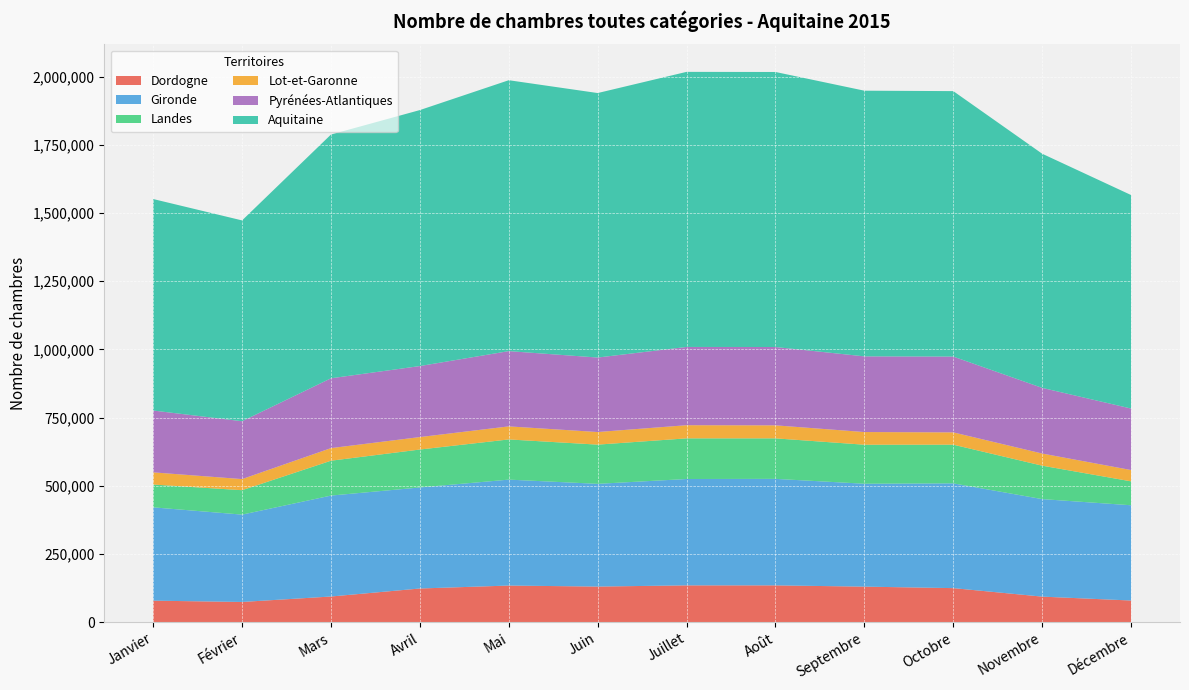

Reading left to right, extract all data points from this chart.

Dordogne: 78366	73609	93608	122980	133777	130060	134475	134448	129820	124360	93169	78902
Gironde: 342257	320352	370185	370560	388525	376807	390089	390641	377428	384240	357663	349368
Landes: 83631	89564	127883	139161	147380	143799	149075	148568	143059	141869	122619	87721
Lot-et-Garonne: 44698	40738	46204	45695	47884	46212	48254	47738	46507	45133	44543	41462
Pyrénées-Atlantiques: 226759	212238	256132	260464	276039	273196	287028	287302	277572	278007	240782	225561
Aquitaine: 775711	736501	894012	938860	993605	970074	1008921	1008697	974386	973609	858776	783014